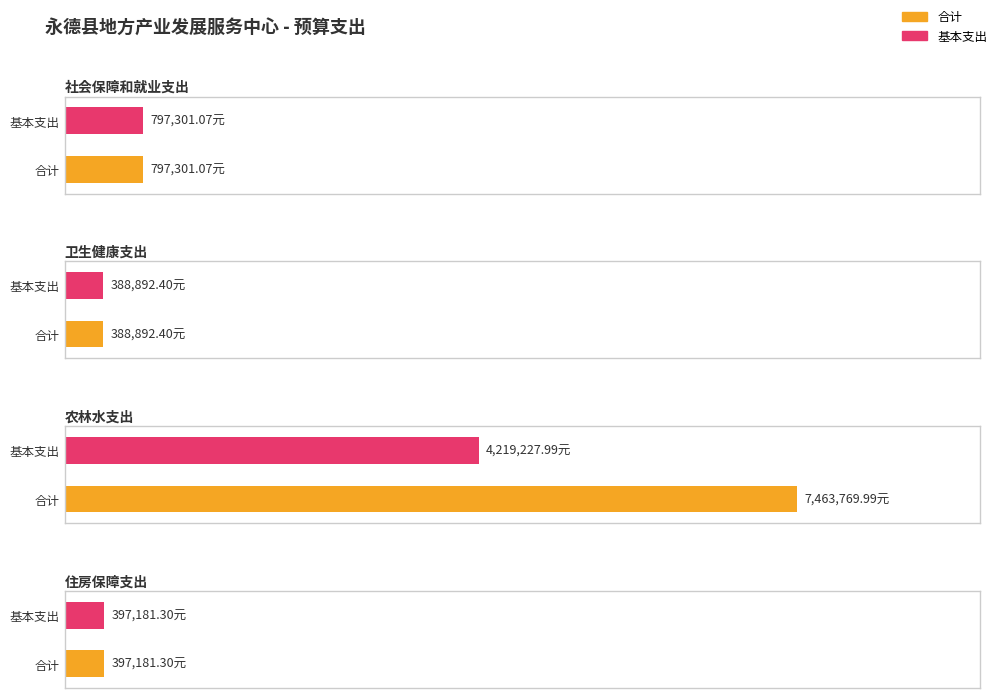

What is the spread (max minus min) of values at 农林水支出?

3244542.0